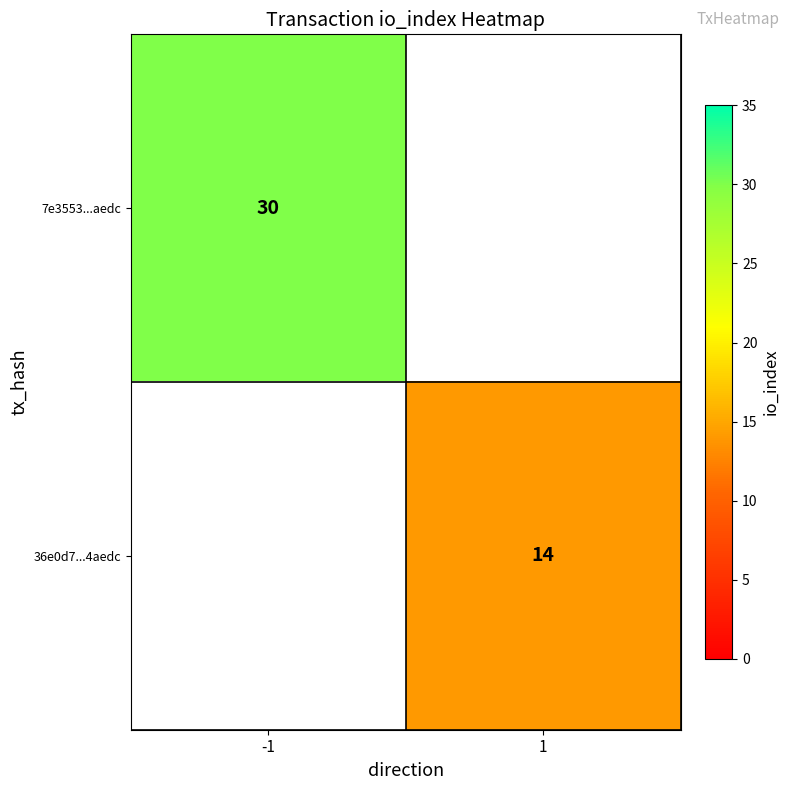

The 7e3553...aedc series shows 52 at -1. True or false?

False